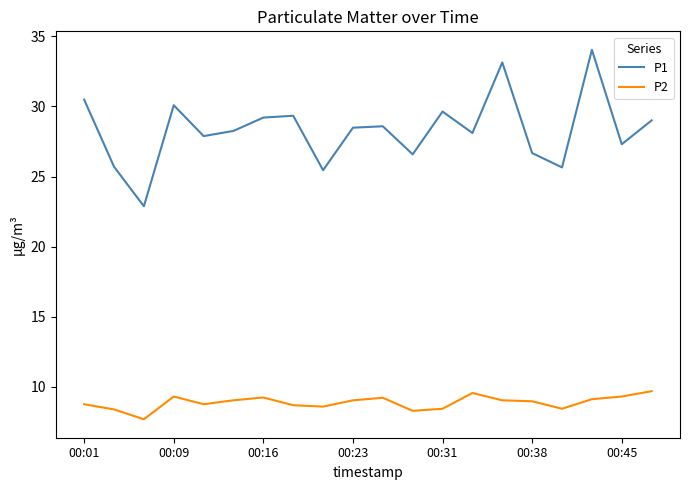

True or false: P1 and P2 intersect in this chart.

False